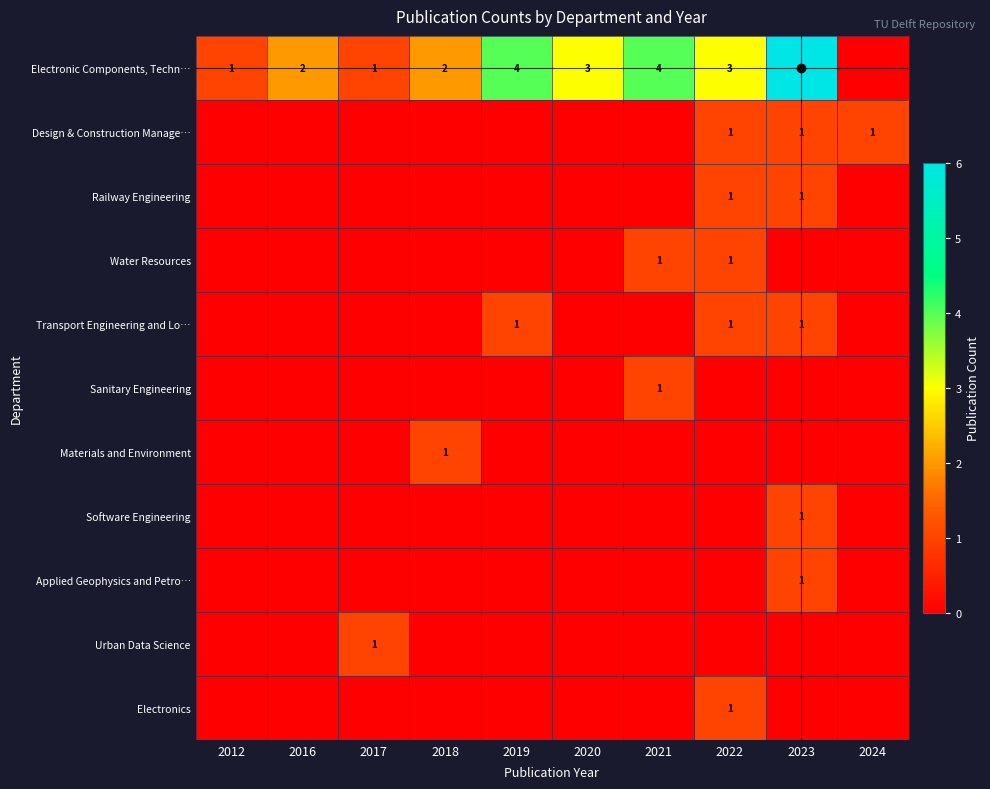

At which label does Sanitary Engineering reach its peak?

2021